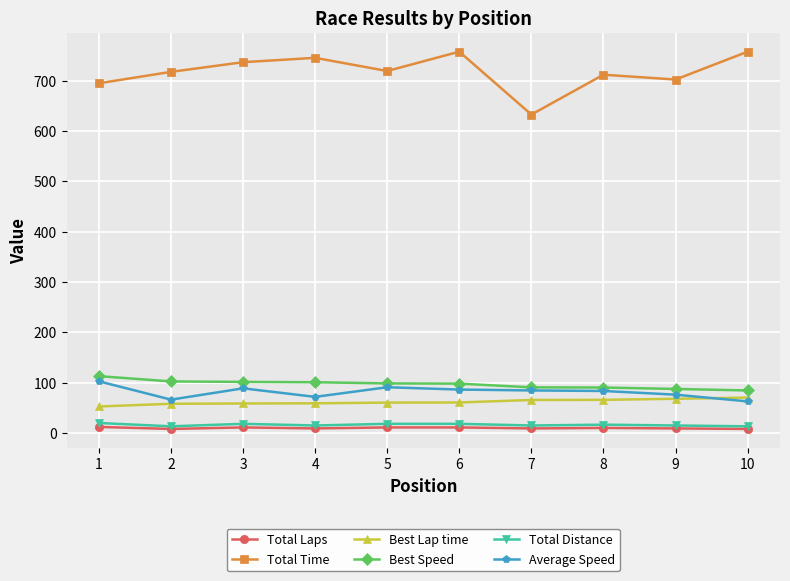

What is the lowest value of the Best Lap time series?

52.6